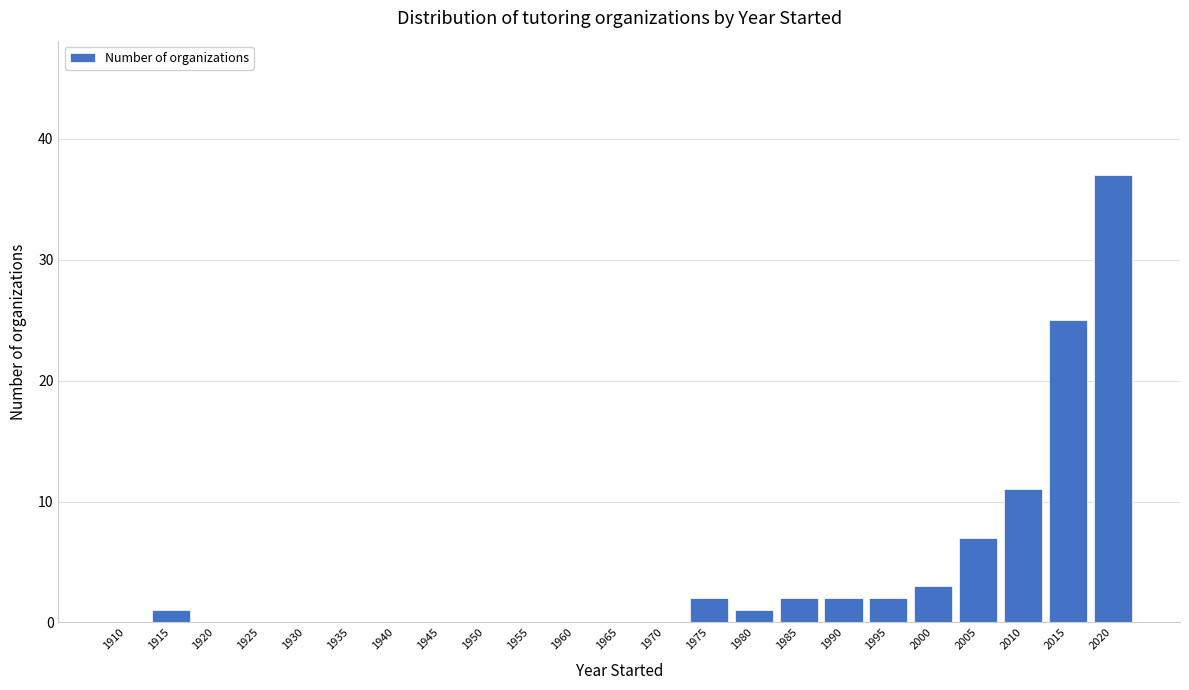

Reading right to left, extract all data points from this chart.

2020=37	2015=25	2010=11	2005=7	2000=3	1995=2	1990=2	1985=2	1980=1	1975=2	1970=0	1965=0	1960=0	1955=0	1950=0	1945=0	1940=0	1935=0	1930=0	1925=0	1920=0	1915=1	1910=0